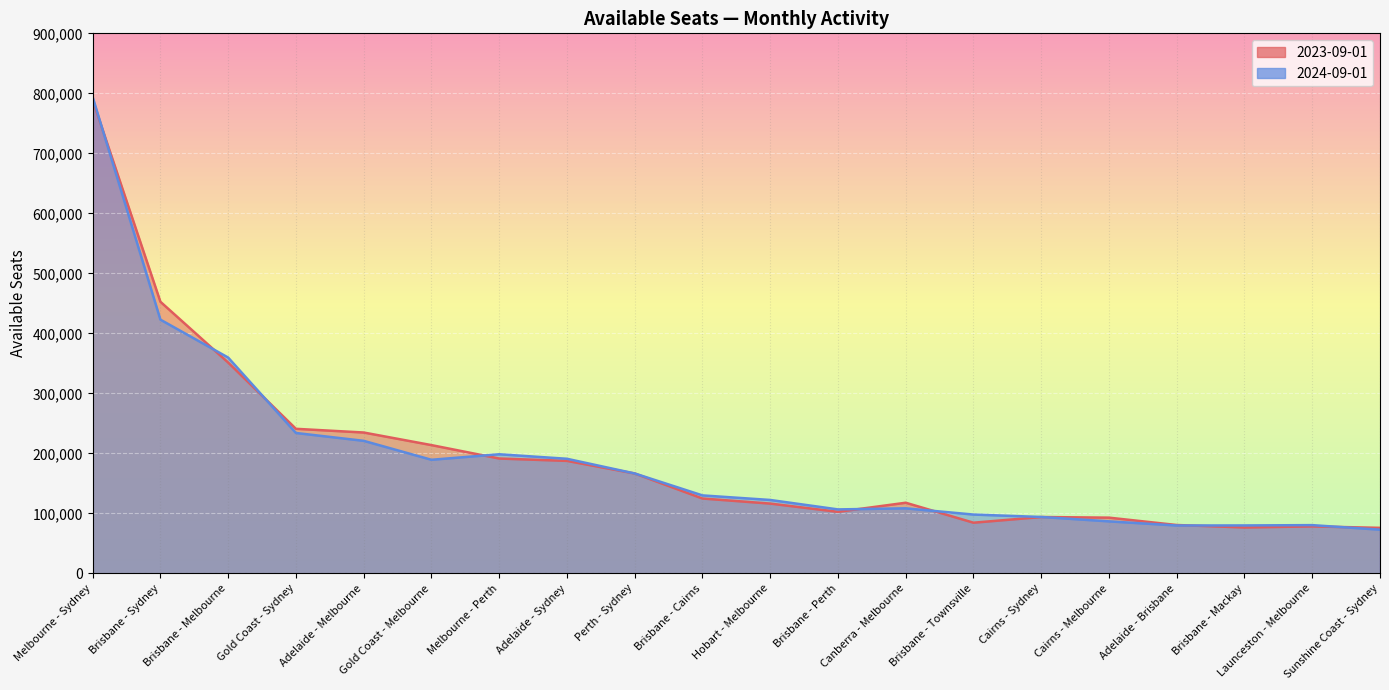

Count the number of categories in the chart.

20